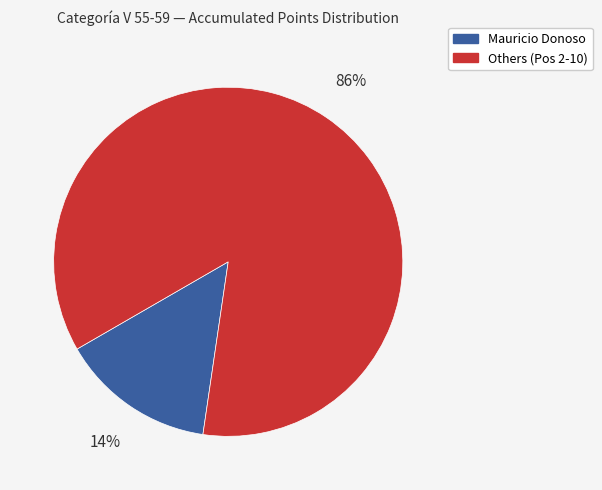

Is there any slice that represents more than half of the pie?

Yes